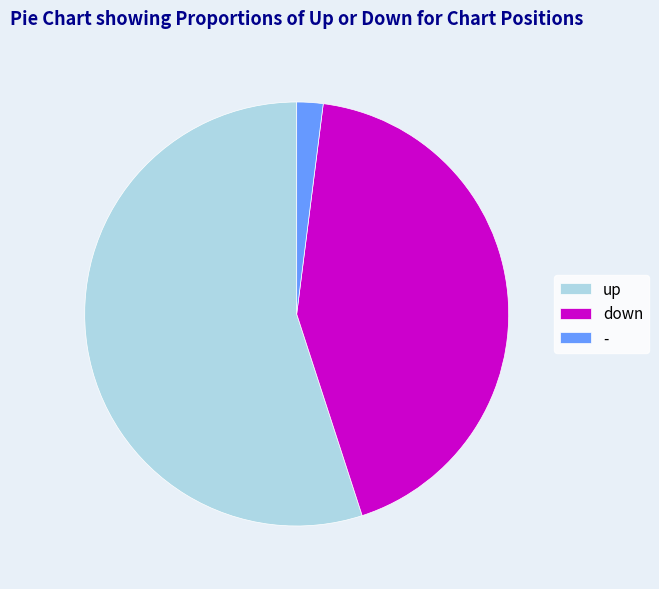

The down slice represents 51% of the pie. True or false?

False